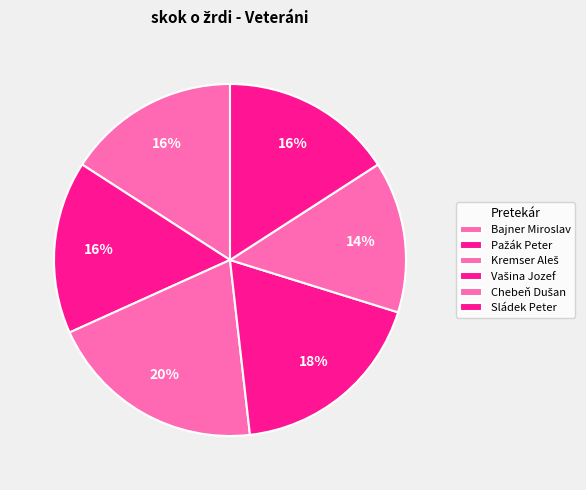

To the nearest percent, what portion does Vašina Jozef represent?

18%